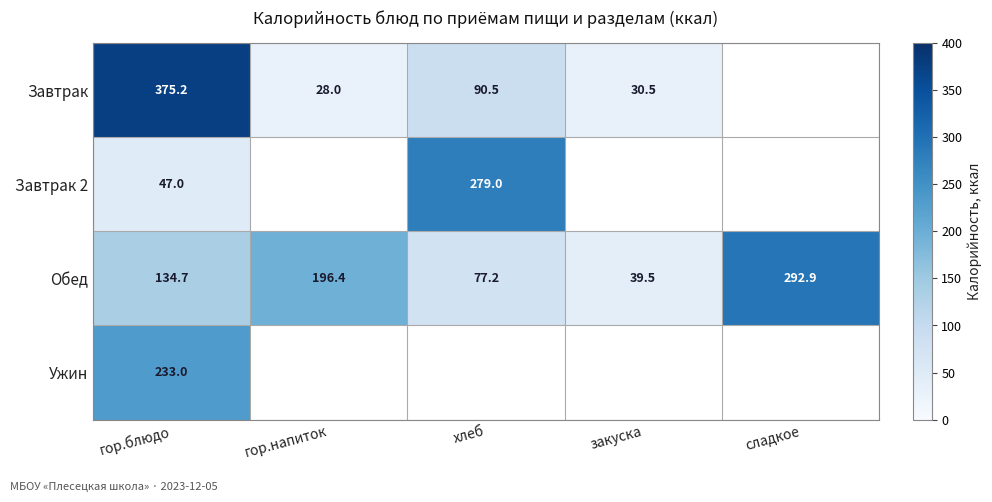

Which category has the lowest value in the Обед series?

закуска